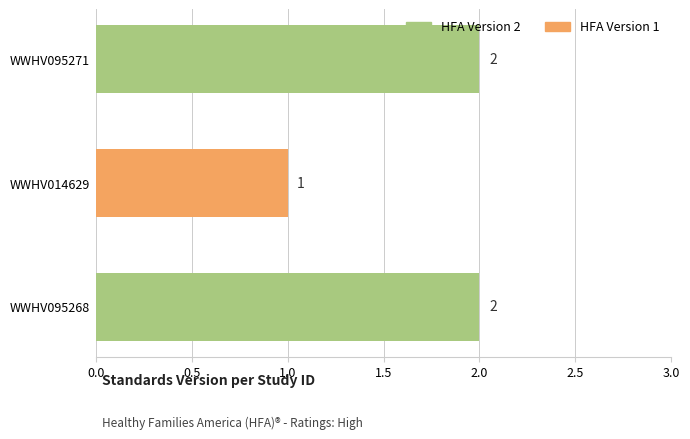

Reading right to left, extract all data points from this chart.

WWHV095268=2	WWHV014629=1	WWHV095271=2